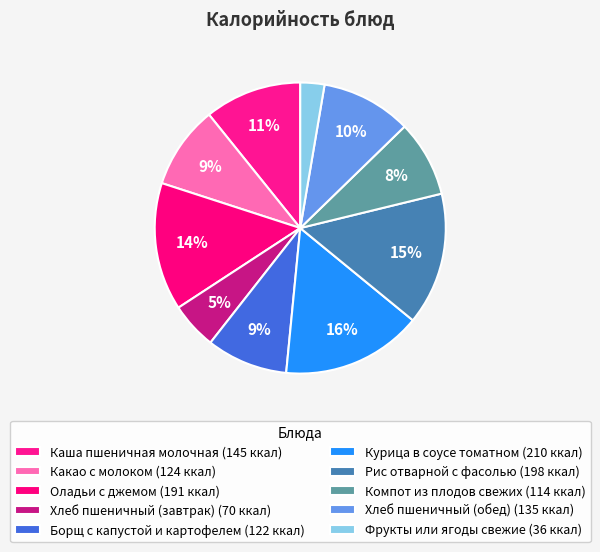

Which has a higher value, Компот из плодов свежих or Оладьи с джемом?

Оладьи с джемом